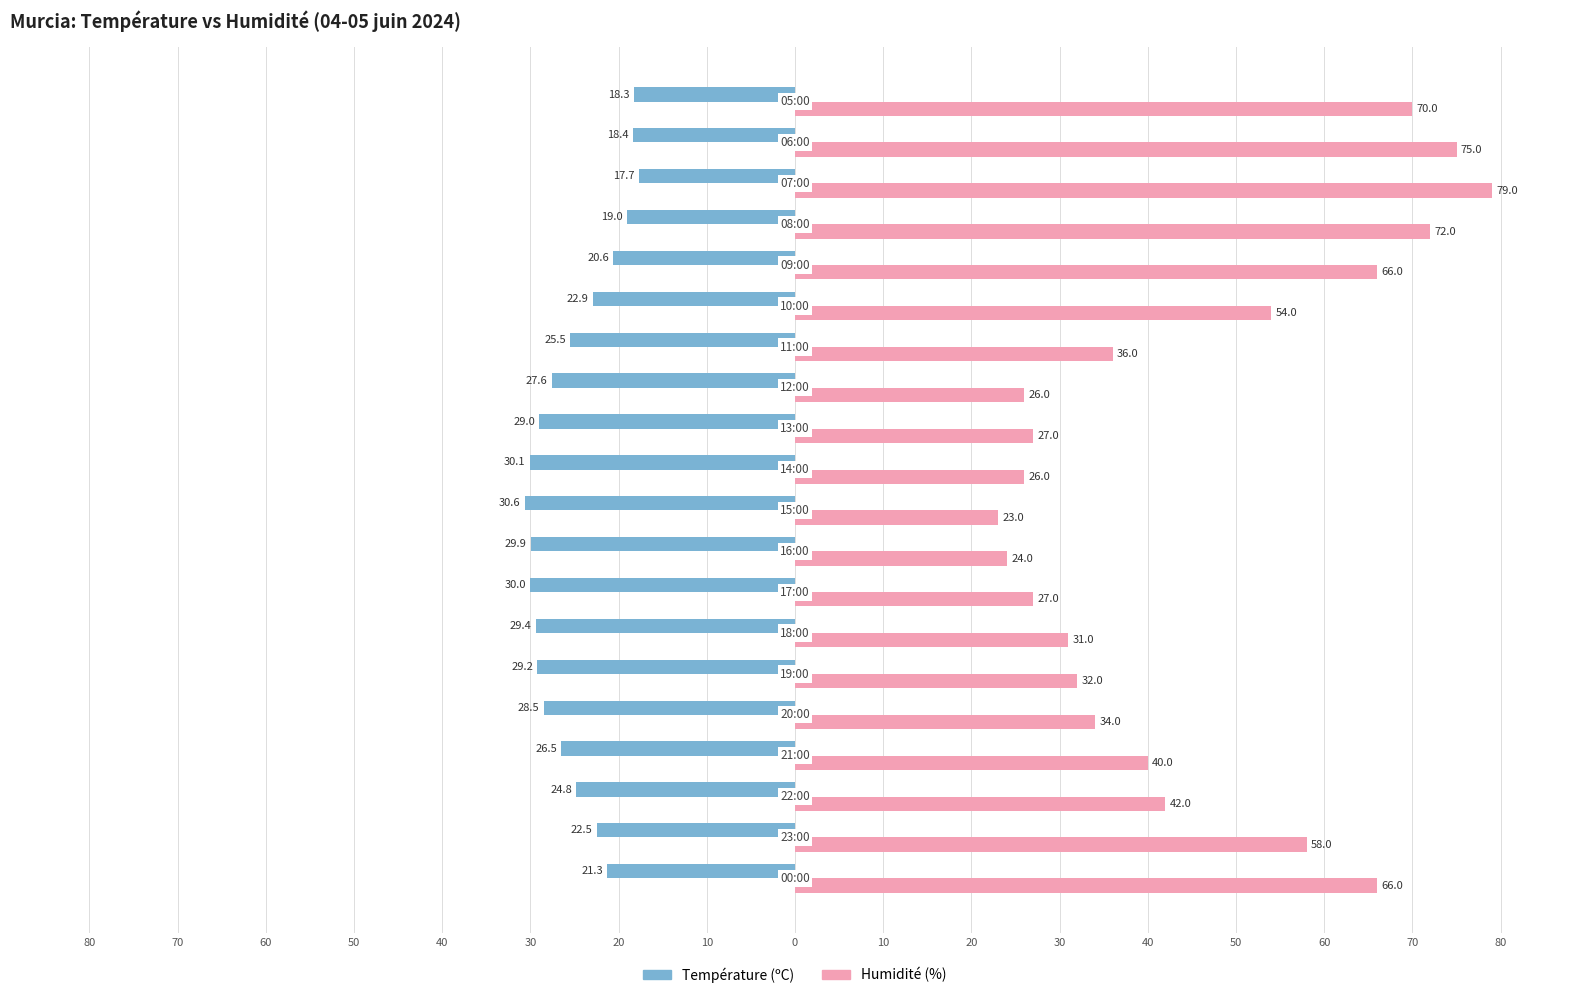

What are all the series names shown in the legend?

Température (ºC), Humidité (%)